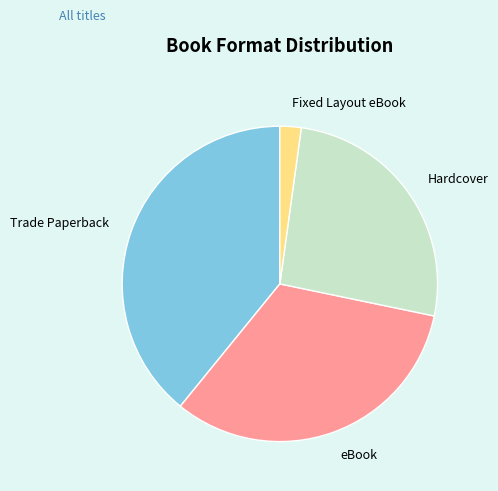

Is Fixed Layout eBook the majority of the pie?

No